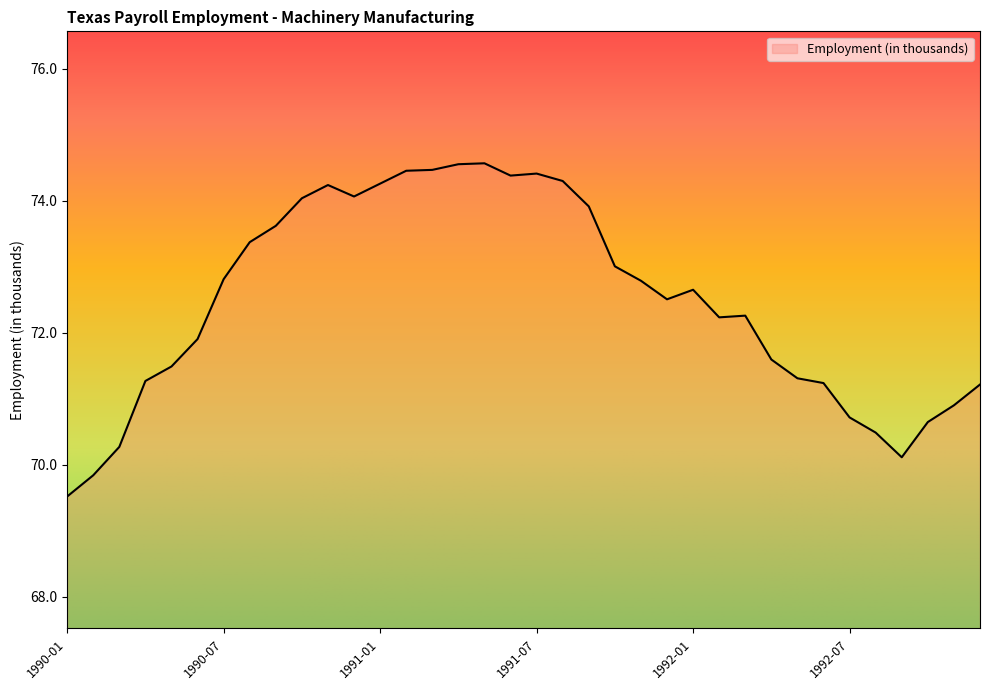

What is the difference between the maximum and minimum values?

5.1